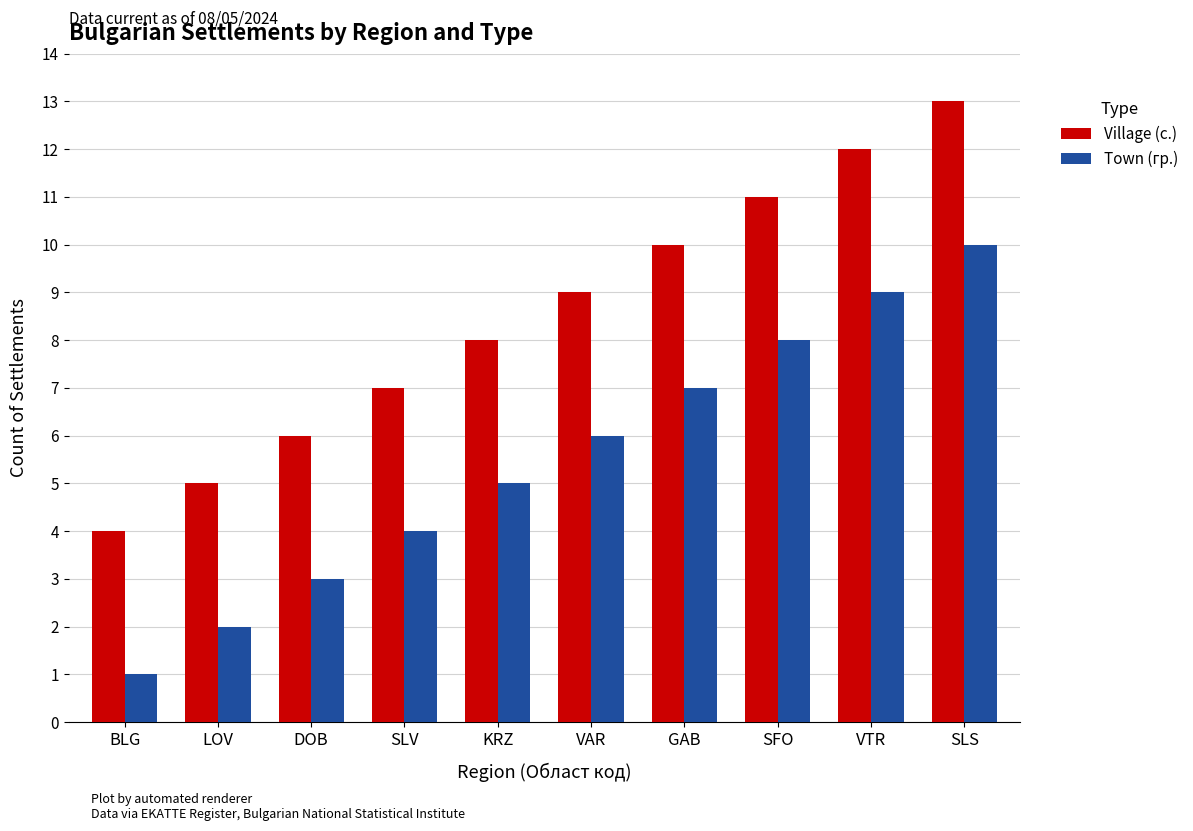

List the series in order of their overall mean, lowest first.

Town (гр.), Village (с.)